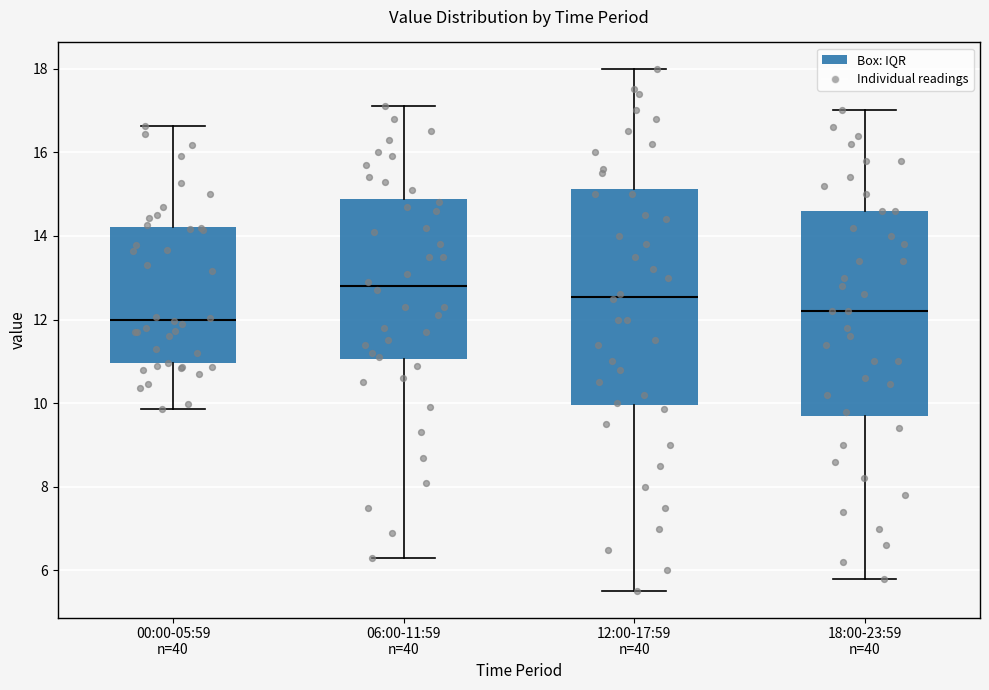

Reading left to right, read every box against the y-axis: the position of its median line, the range the box covers, and the ends of its whiskers. The values are not printed on the chart, so give them approximately, as read against the axis.

00:00-05:59 n=40: median 12.0, box 11.0 to 14.2, whiskers 9.8 to 16.6
06:00-11:59 n=40: median 12.8, box 11.0 to 14.8, whiskers 6.4 to 17.2
12:00-17:59 n=40: median 12.6, box 10.0 to 15.2, whiskers 5.6 to 18.0
18:00-23:59 n=40: median 12.2, box 9.8 to 14.6, whiskers 5.8 to 17.0